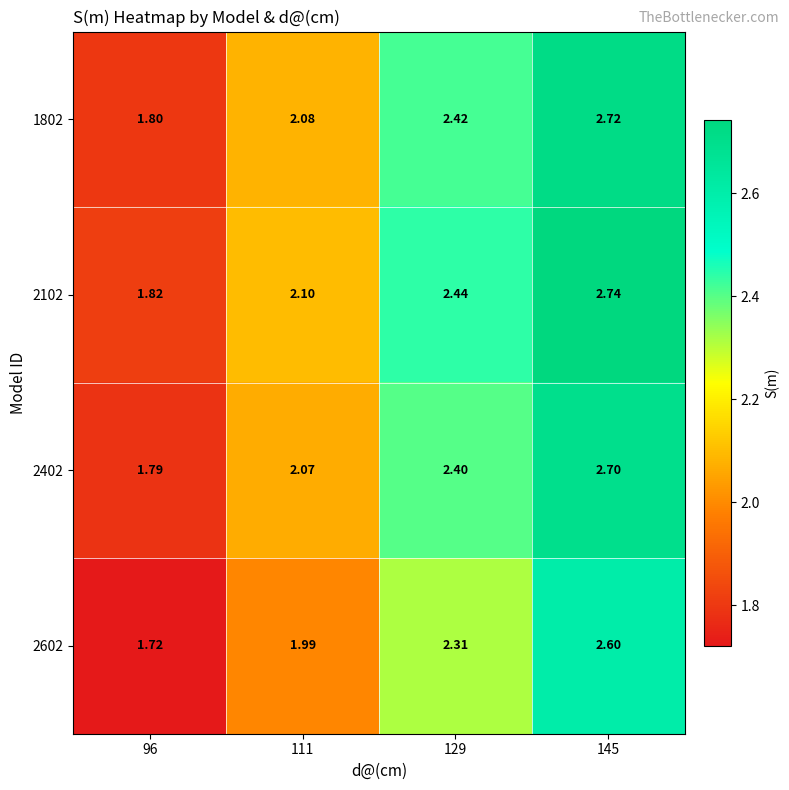

Is the value of 1802 at 111 greater than the value of 2102 at 129?

No